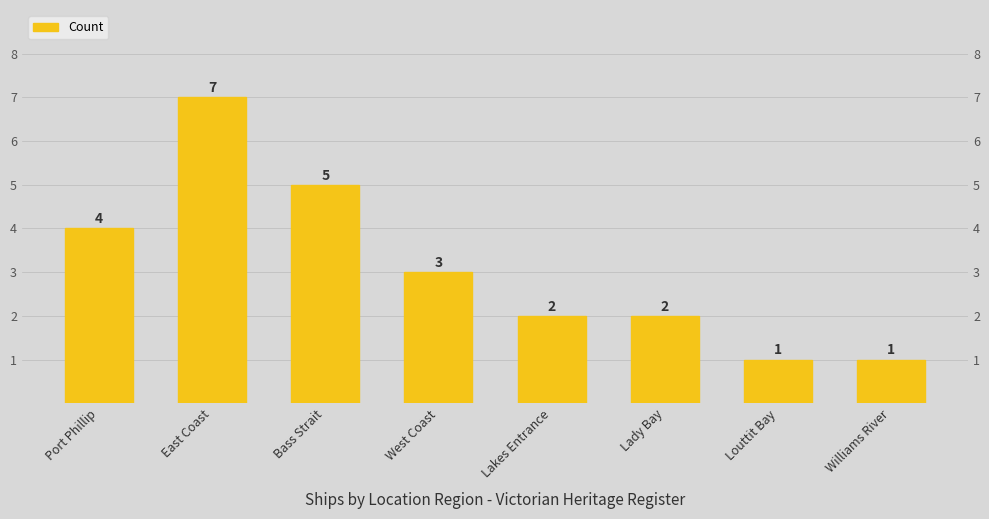

Is it true that the value at Lady Bay is 1?

False